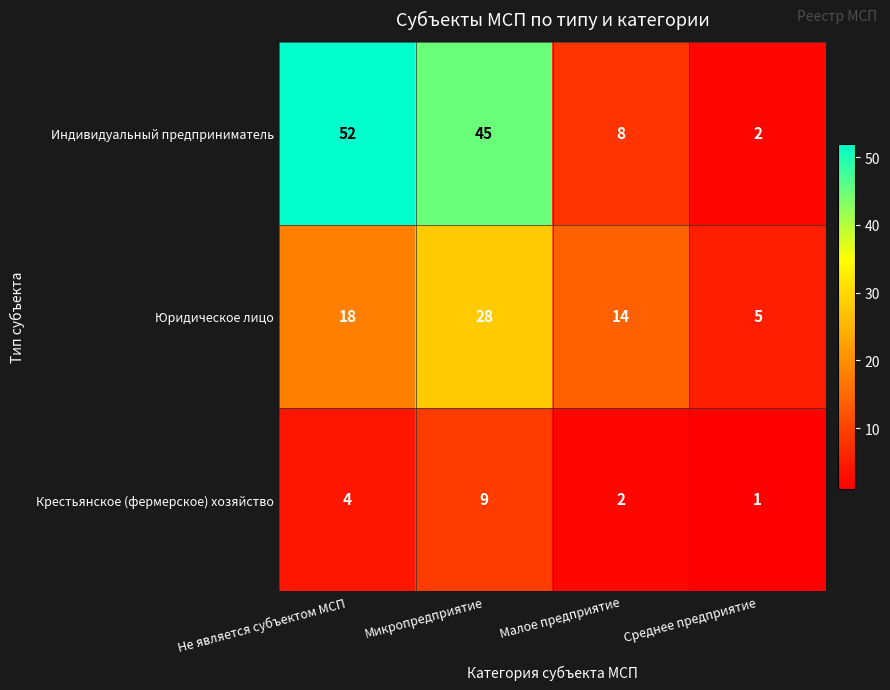

Which series has the largest total across all categories?

Индивидуальный предприниматель